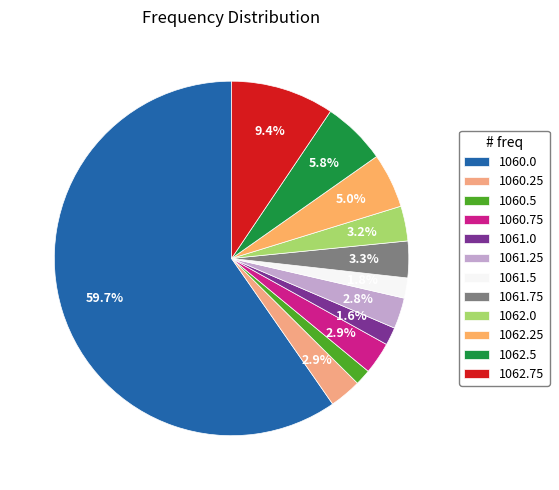

True or false: 1062.75 accounts for 1% of the total.

False